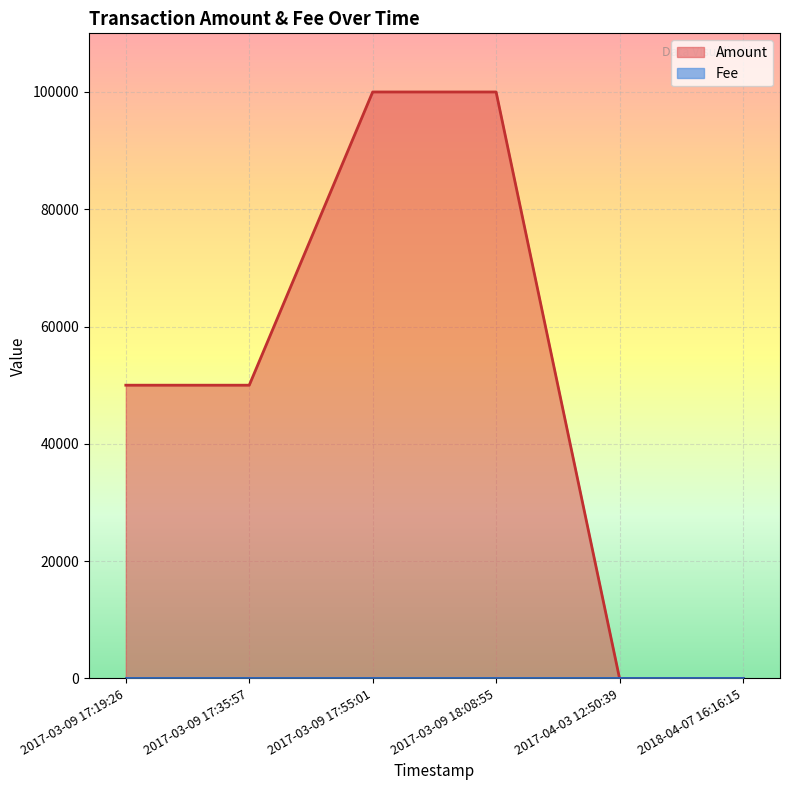

How many lines are shown in the chart?

2